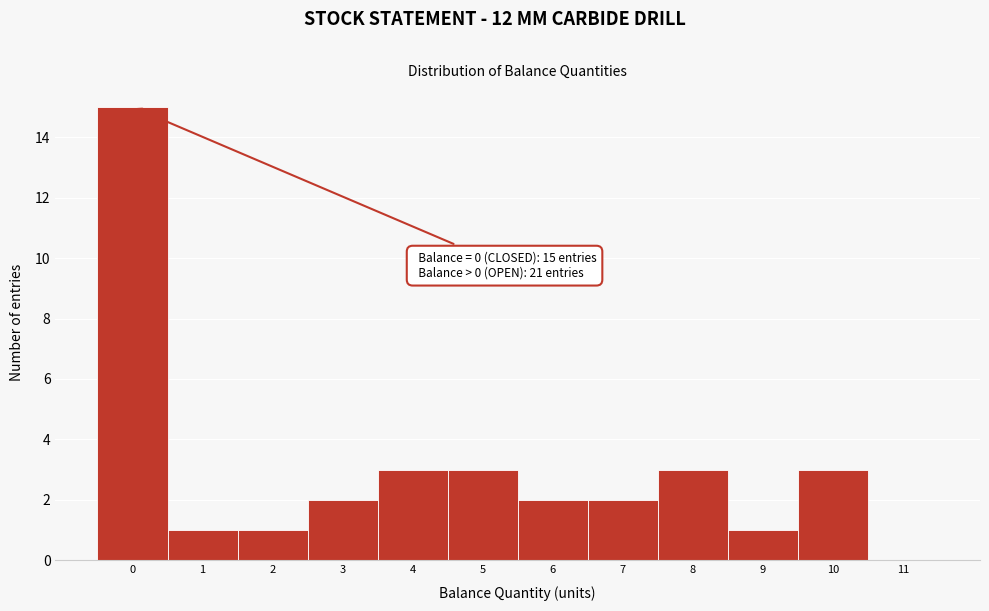

Over which range of the x-axis is the bar tallest?

-0.5 to 0.5